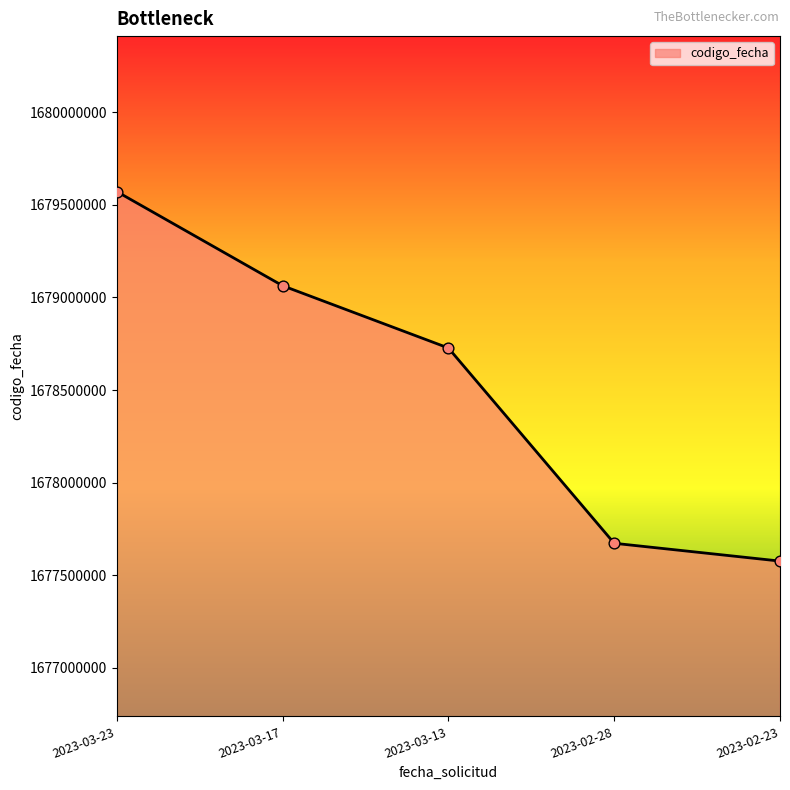

What is the ratio of the value at 2023-03-13 to the value at 2023-02-23?

1.0